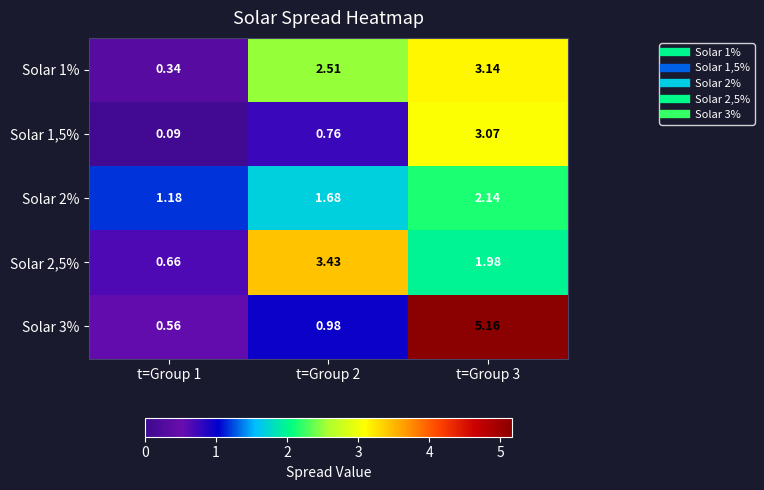

At how many categories does at least one series exceed 2?

2